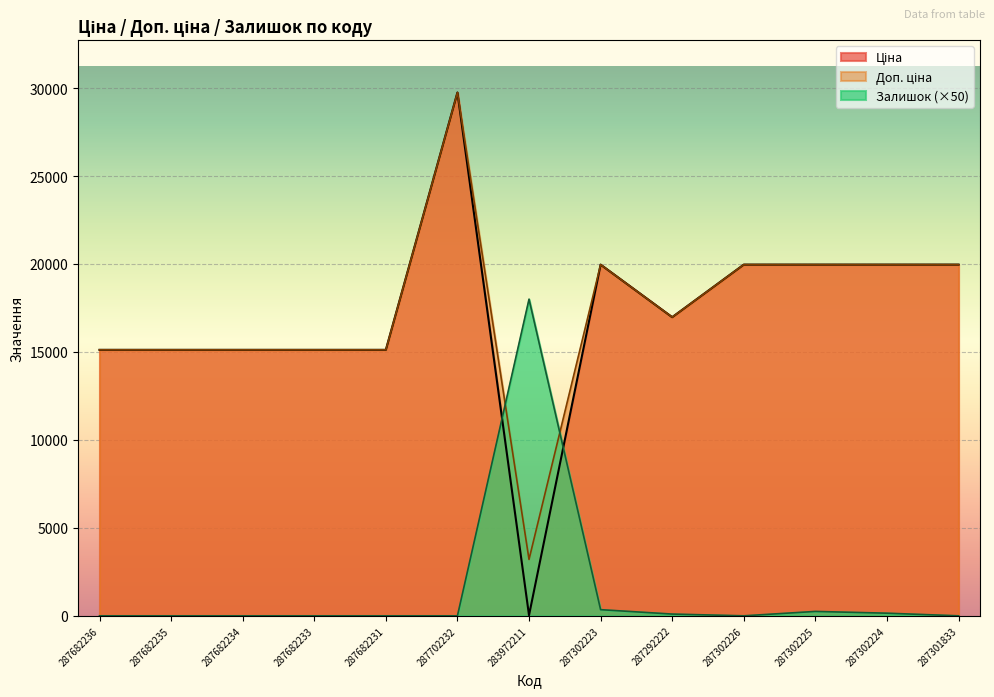

Which label corresponds to the smallest value in the chart?

287682236